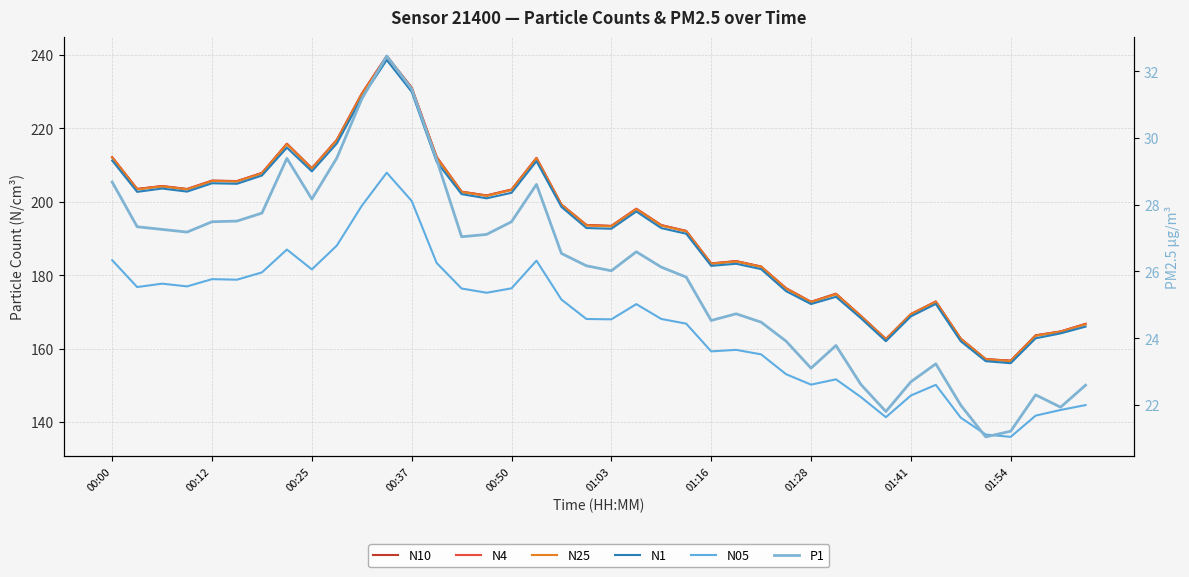

Is the value of N1 at 14 greater than the value of P1 at 21?

Yes